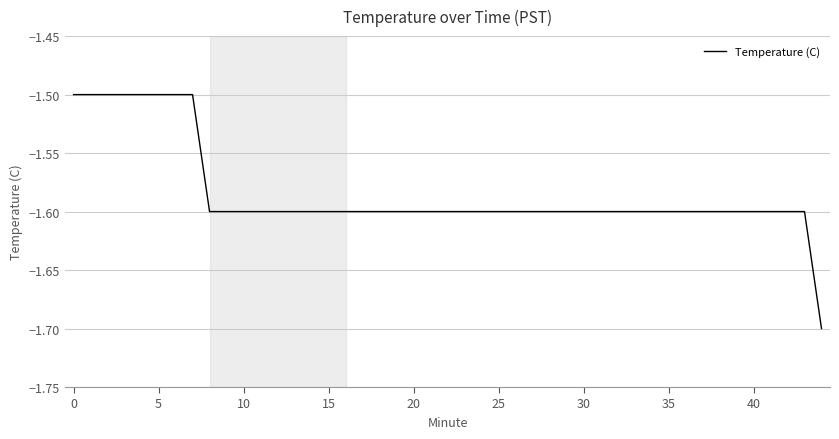

What is the greatest value displayed?

-1.5